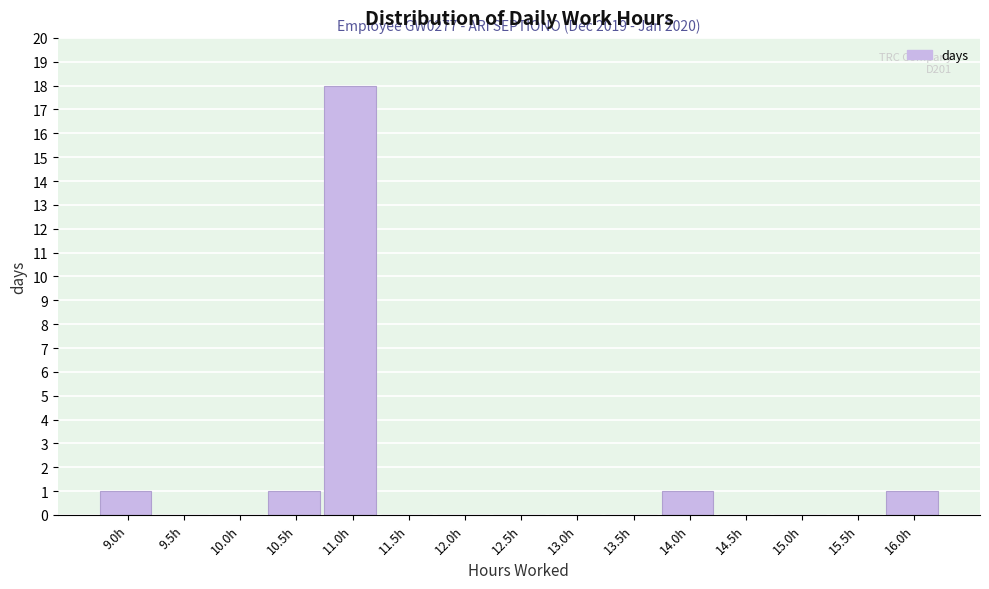

Reading left to right, what are all the values shown in this chart?

9.0h=1	9.5h=0	10.0h=0	10.5h=1	11.0h=18	11.5h=0	12.0h=0	12.5h=0	13.0h=0	13.5h=0	14.0h=1	14.5h=0	15.0h=0	15.5h=0	16.0h=1